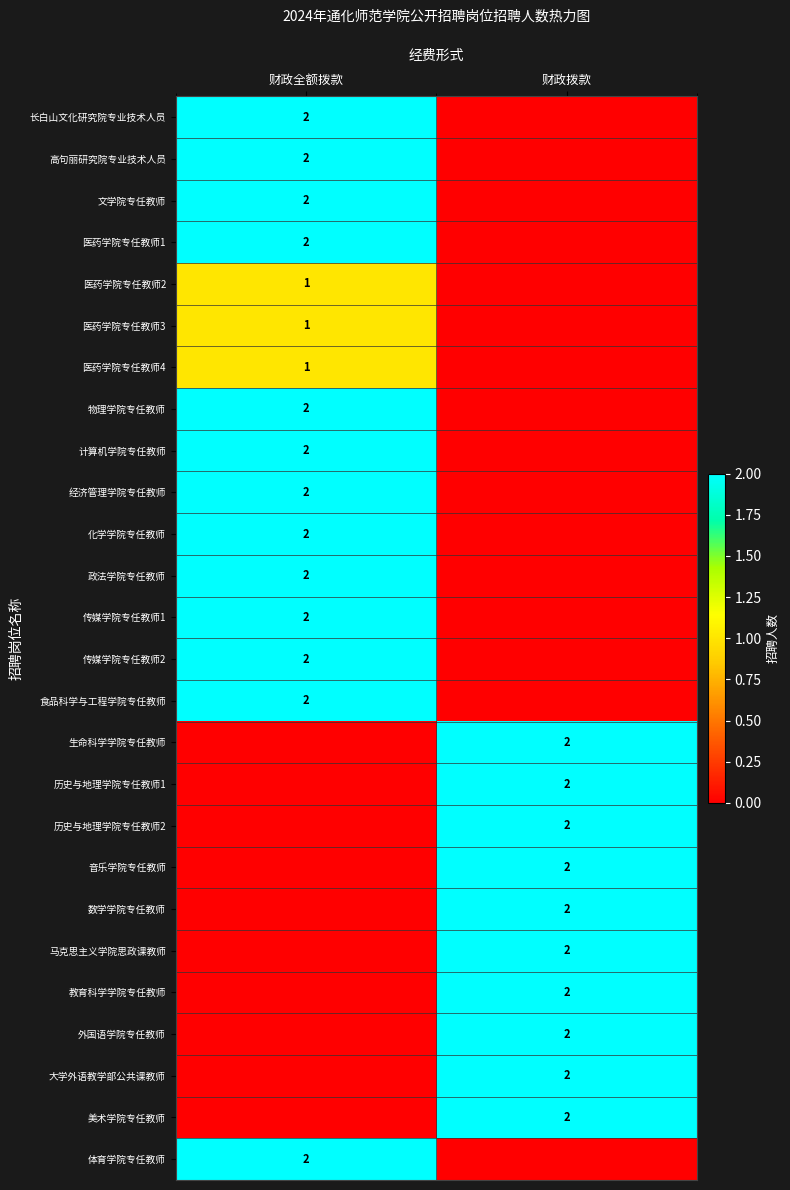

Is it true that 外国语学院专任教师 equals 3 at 财政拨款?

False